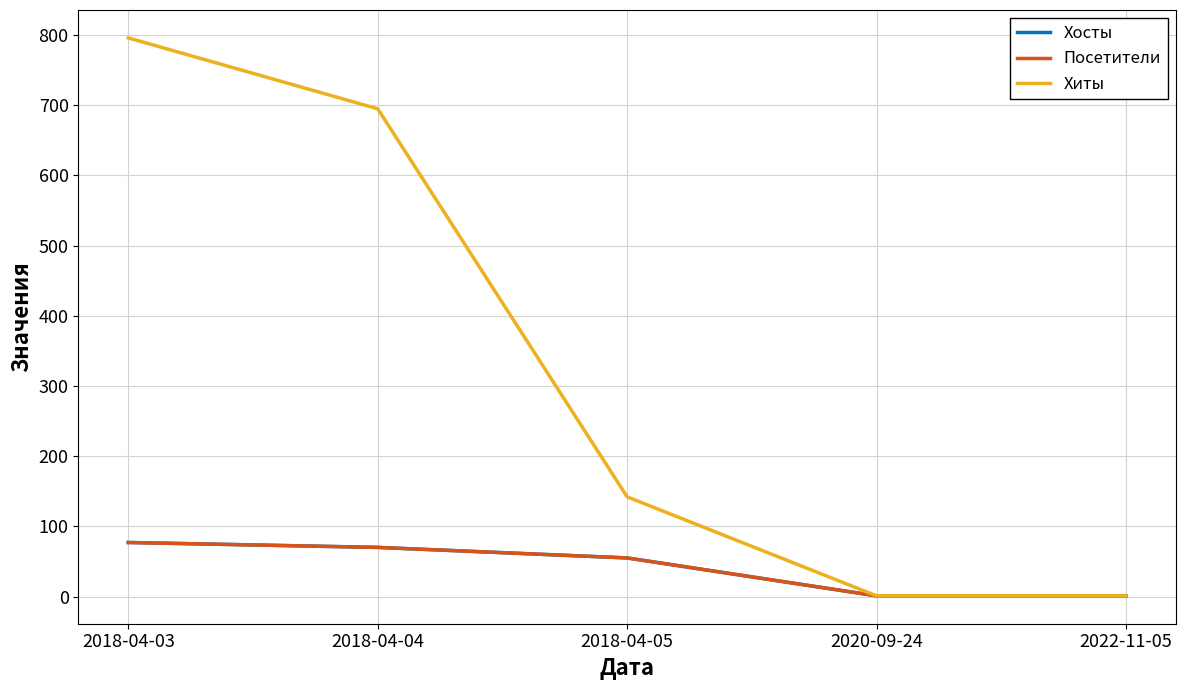

Which category has the highest value in the Хосты series?

2018-04-03